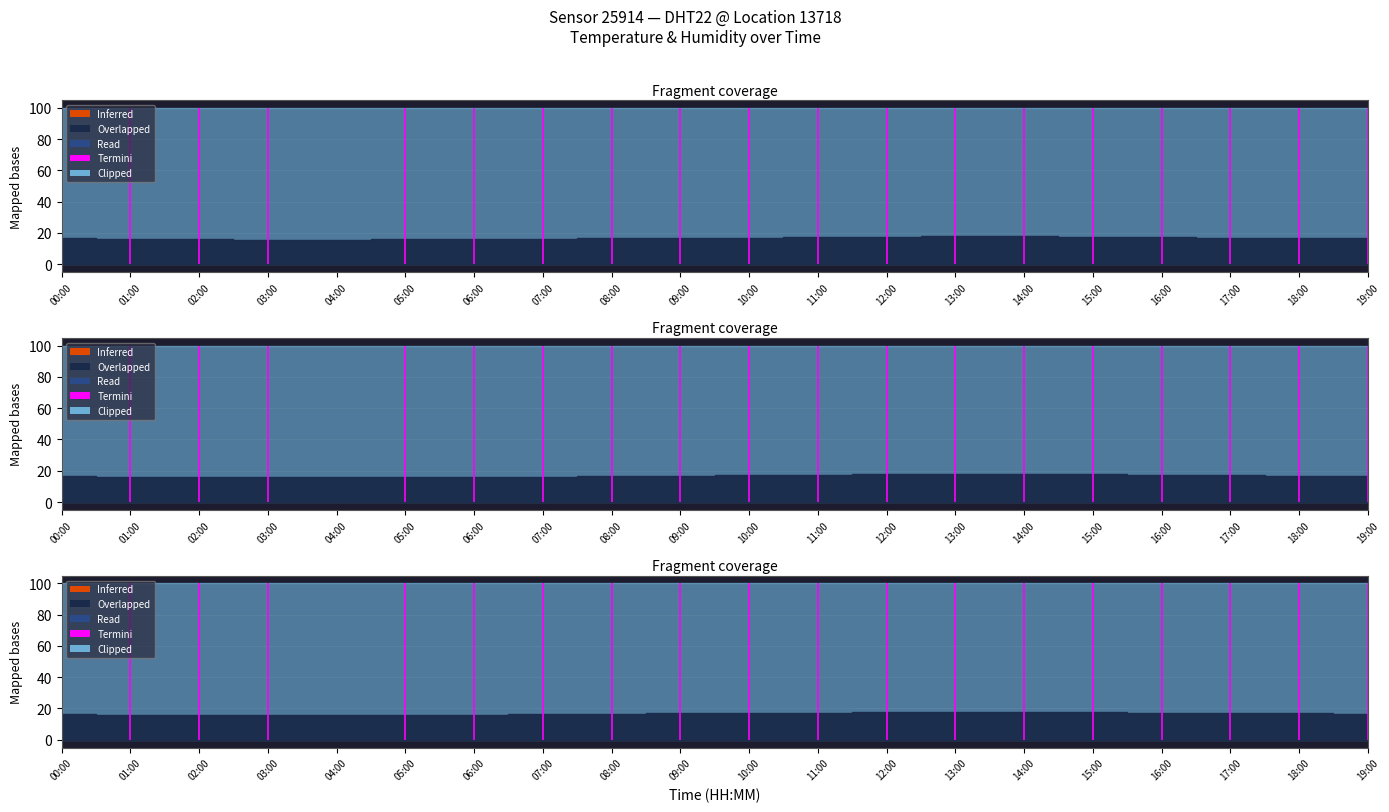

What is the value of the humidity point at the 1st from the left?

99.9